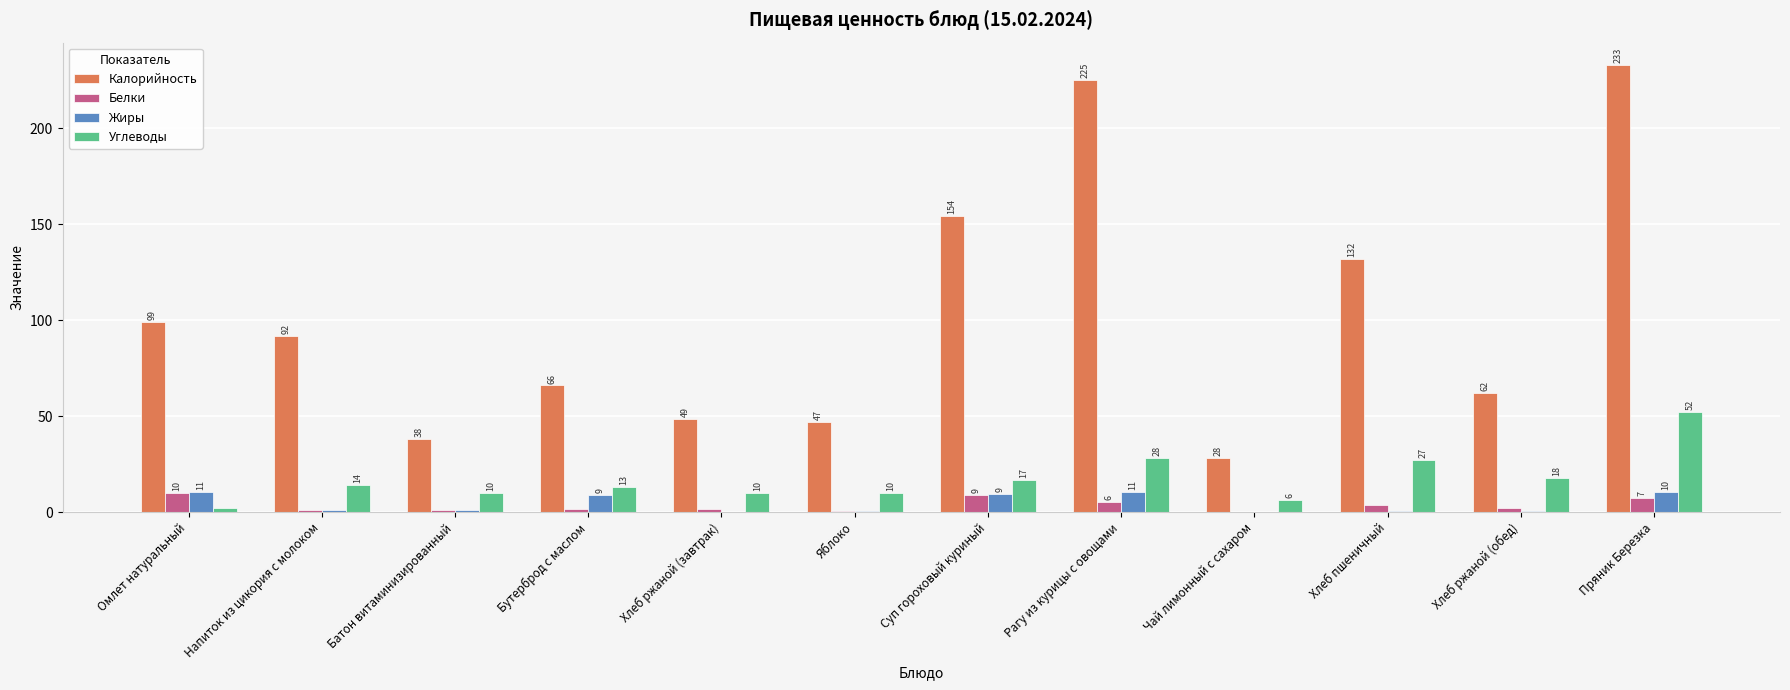

What is the average value of the Углеводы series?

17.3